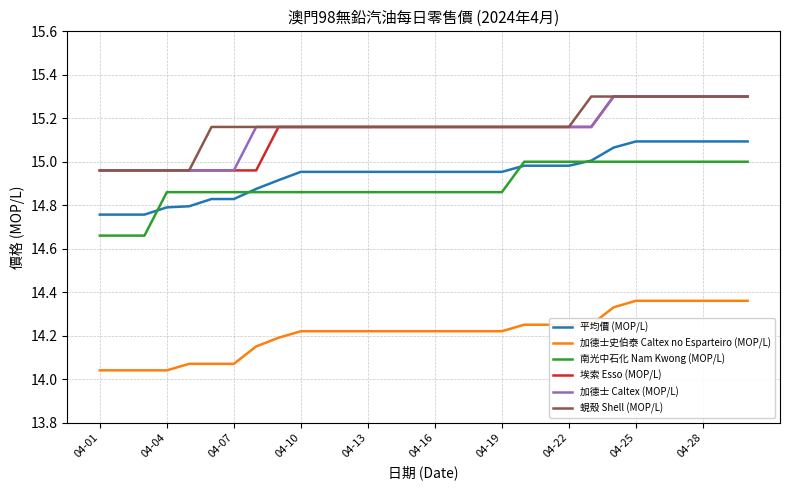

What is the difference between the maximum and minimum values in the 南光中石化 Nam Kwong (MOP/L) series?

0.3